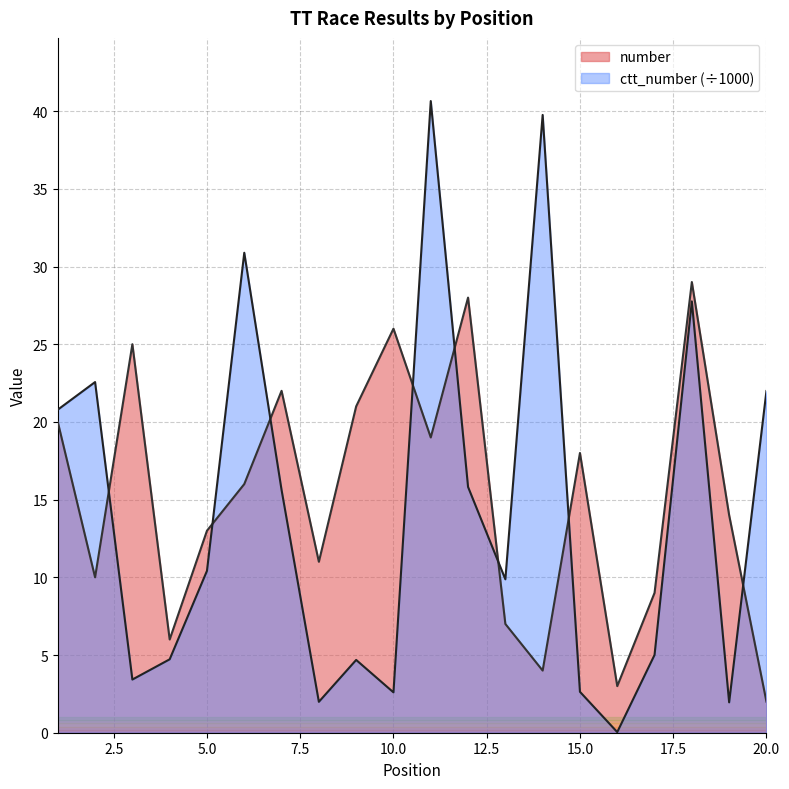

The ctt_number series shows 3.3 at 8. True or false?

False